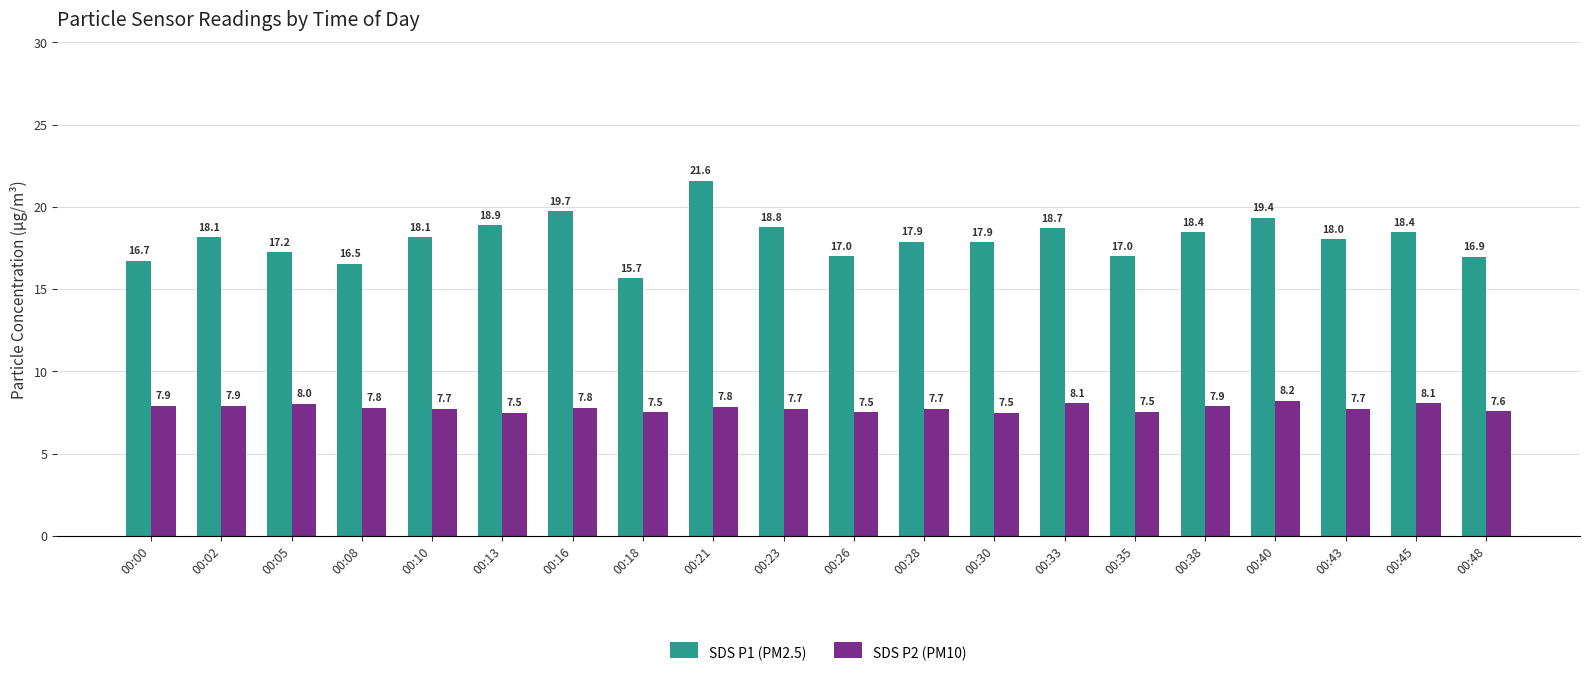

What is the sum of the SDS P2 (PM10) values at 00:26 and 00:10?

15.2